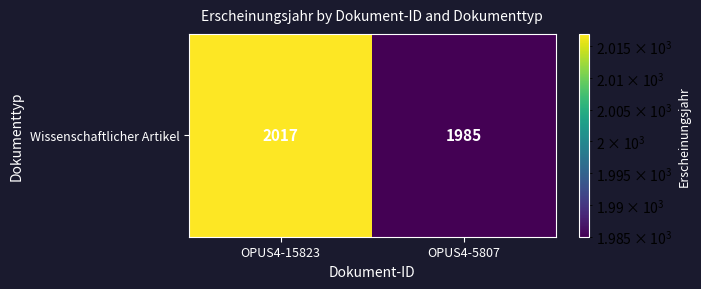

List the labels in order of value, largest first.

OPUS4-15823, OPUS4-5807